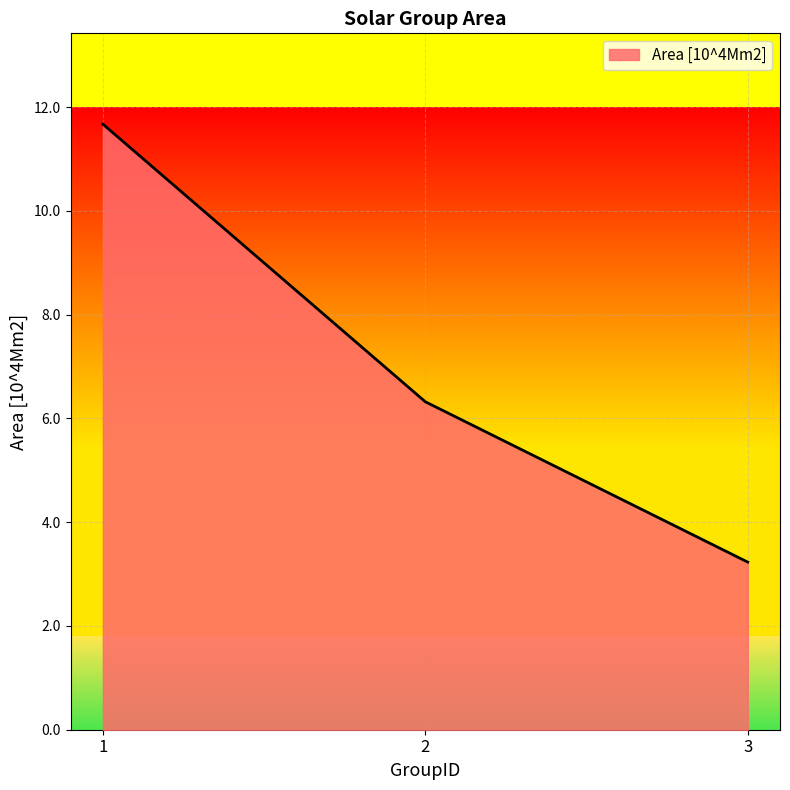

List the labels in order of value, smallest first.

3, 2, 1